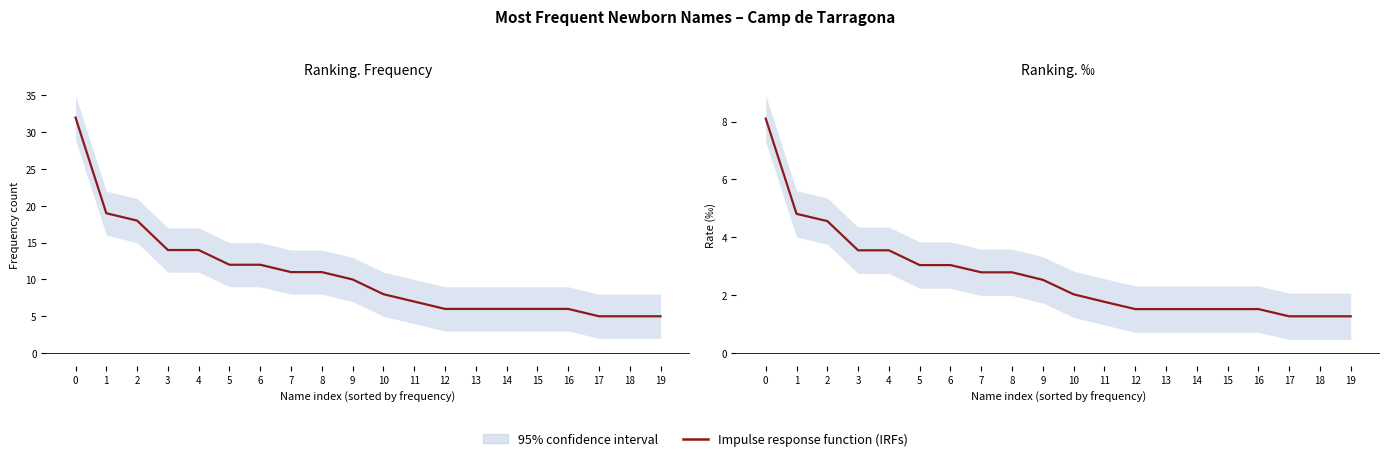

Between 19 and 10, which is larger?

10